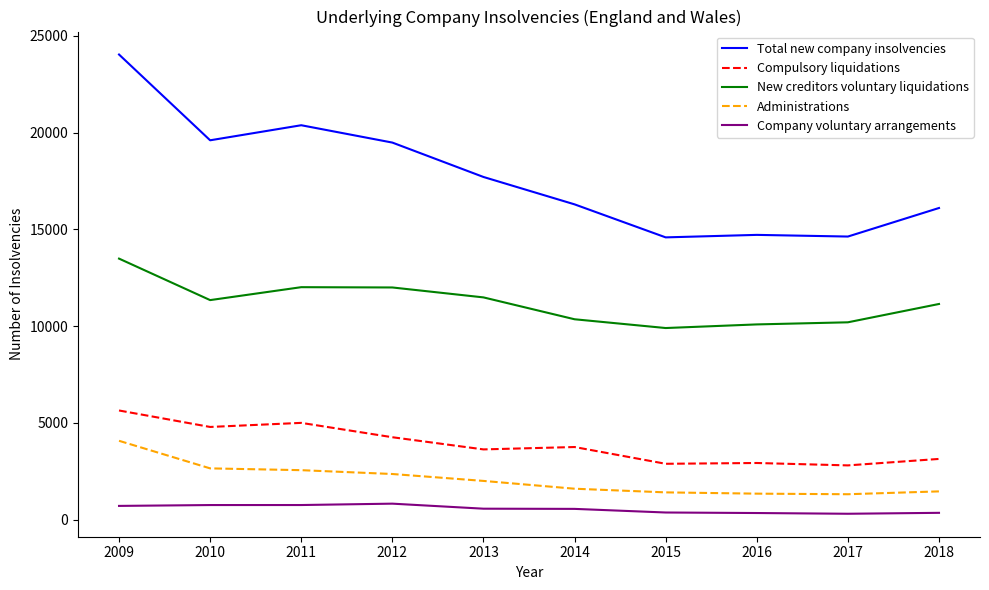

What is the maximum value shown in the chart?

24035